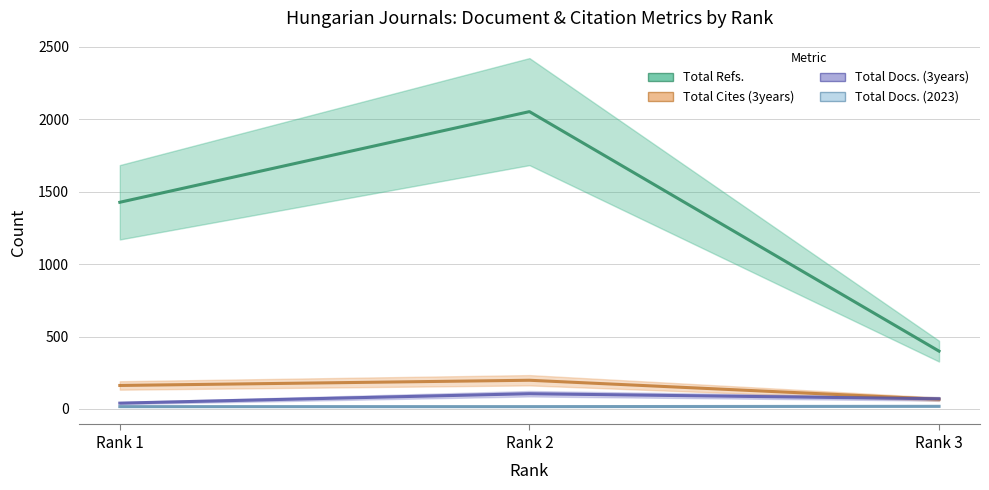

At how many categories does at least one series exceed 1957?

1